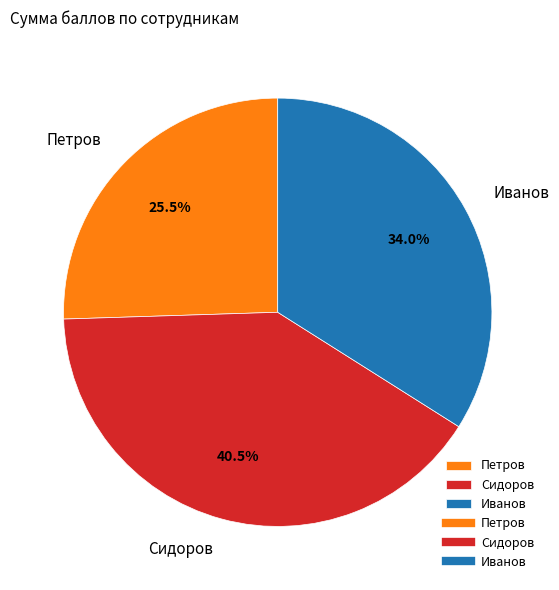

Between Иванов and Петров, which is larger?

Иванов